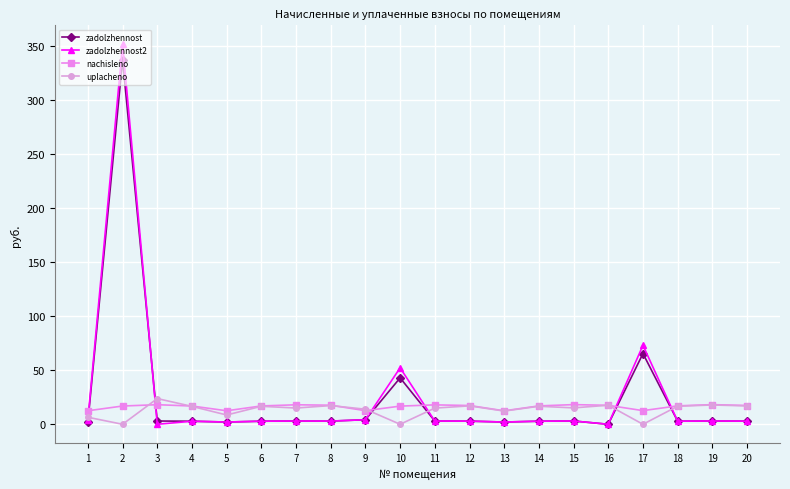

Is it true that uplacheno equals 17.0 at 12?

True